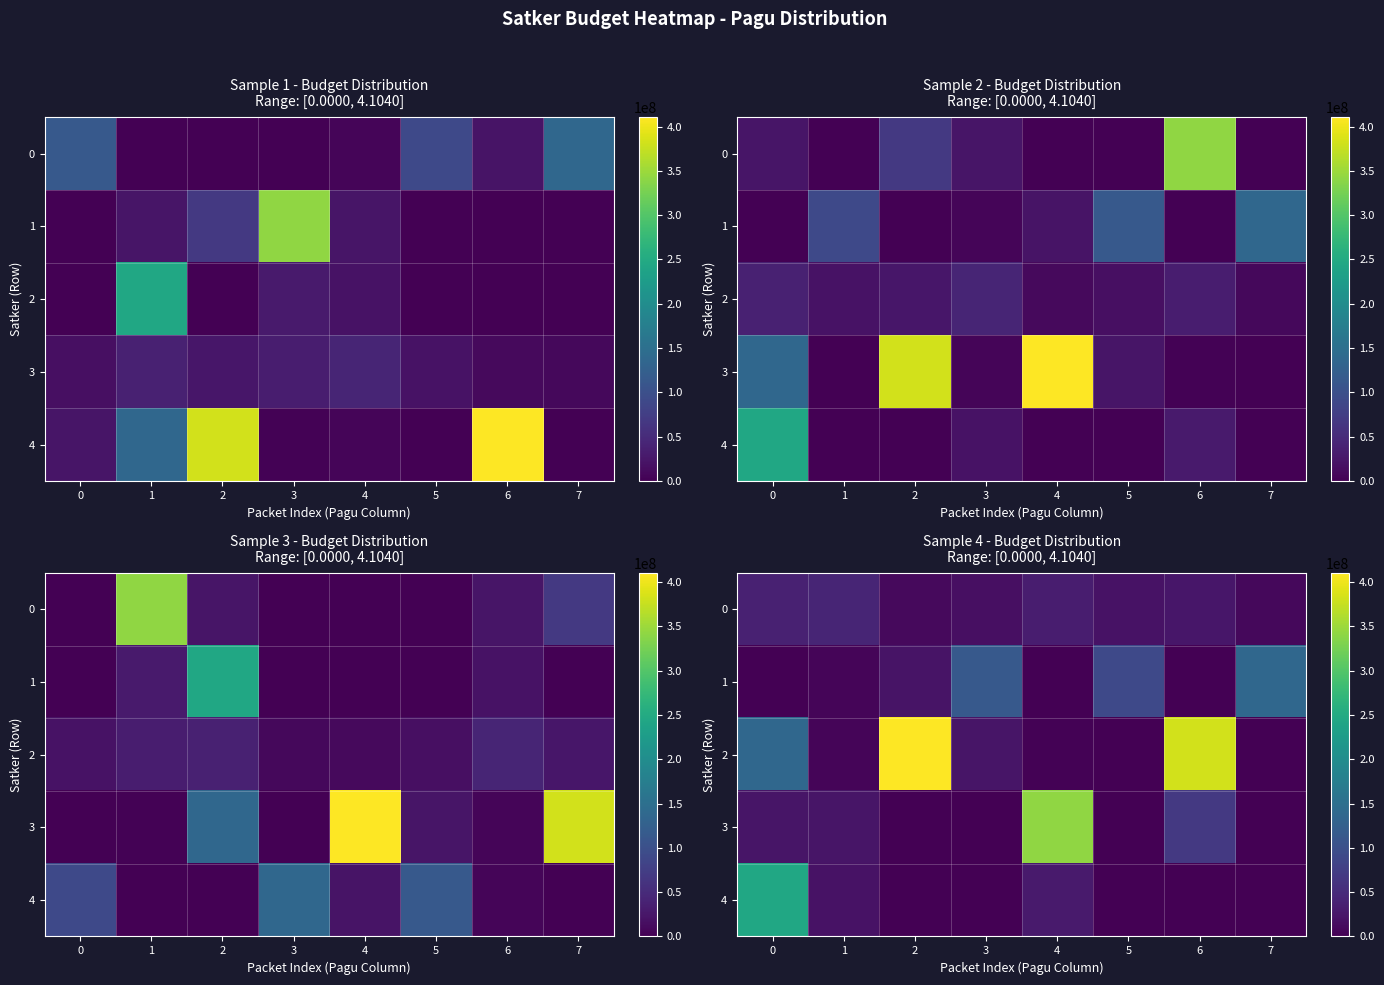

What is the difference between the maximum and minimum values in the 0 series?

33010000